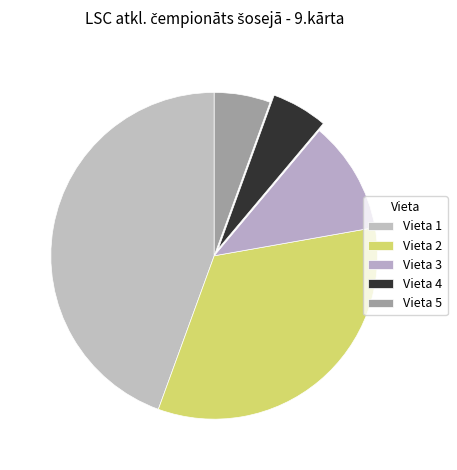

To the nearest percent, what percentage of the pie is Vieta 4?

6%